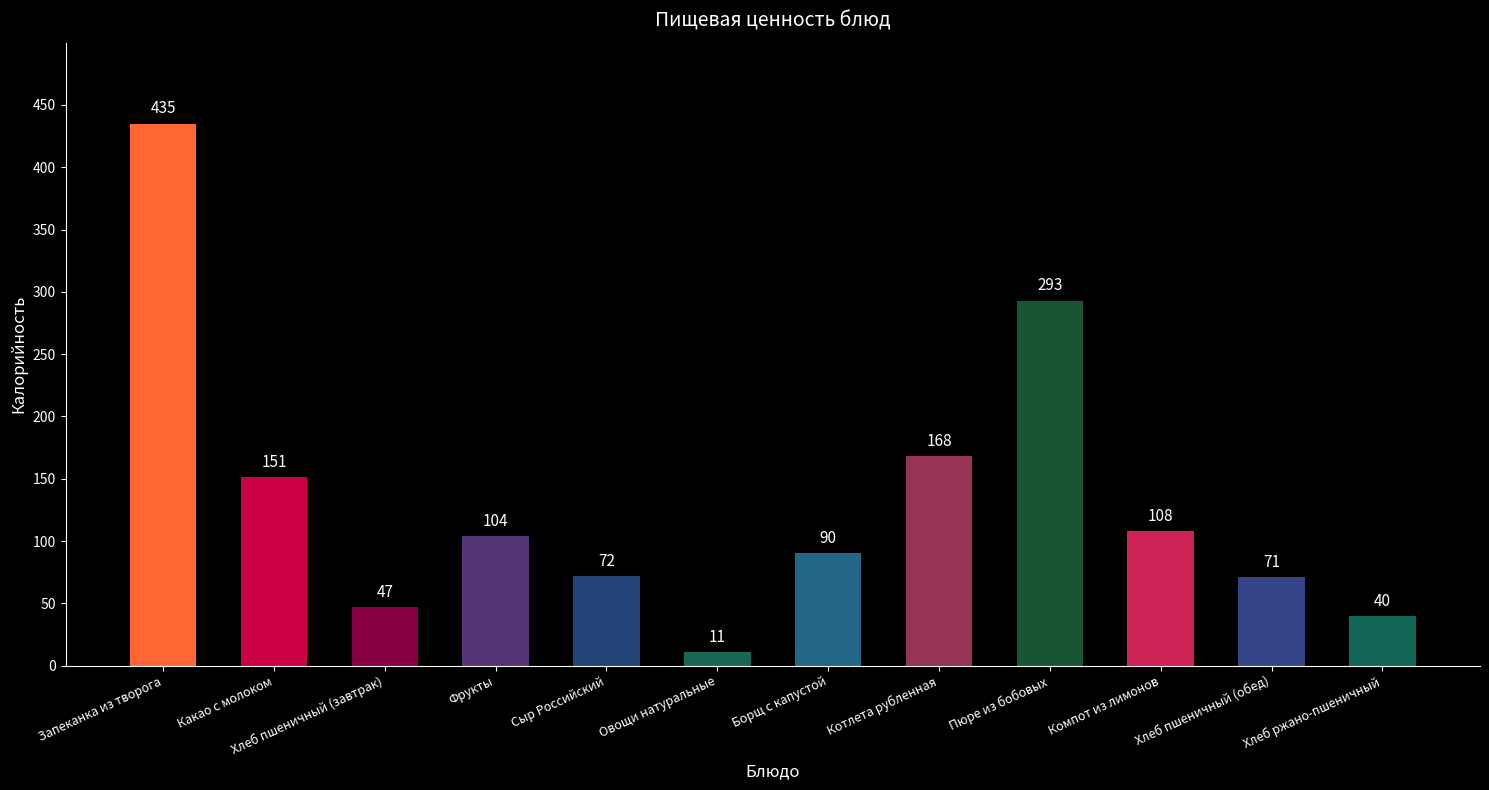

What position from the right is Сыр Российский?

8